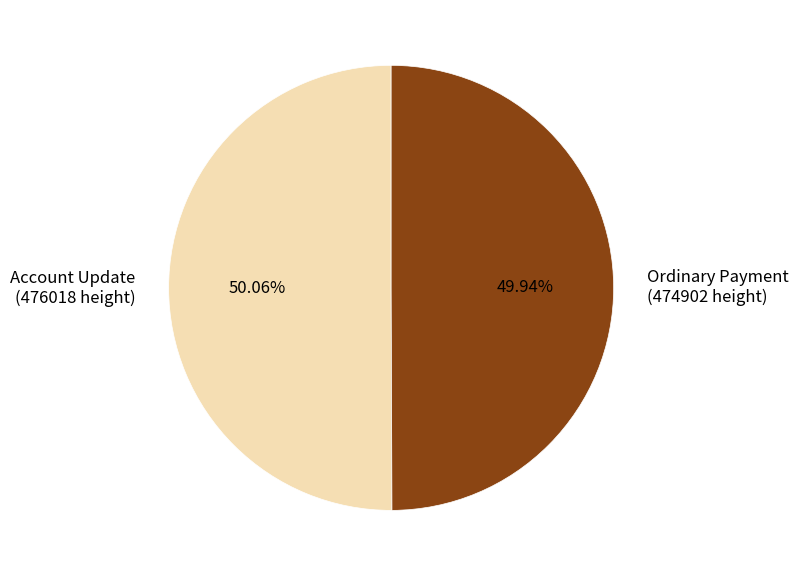

Approximately how many times larger is the value at Account Update (476018 height) compared to Ordinary Payment (474902 height)?

1.0